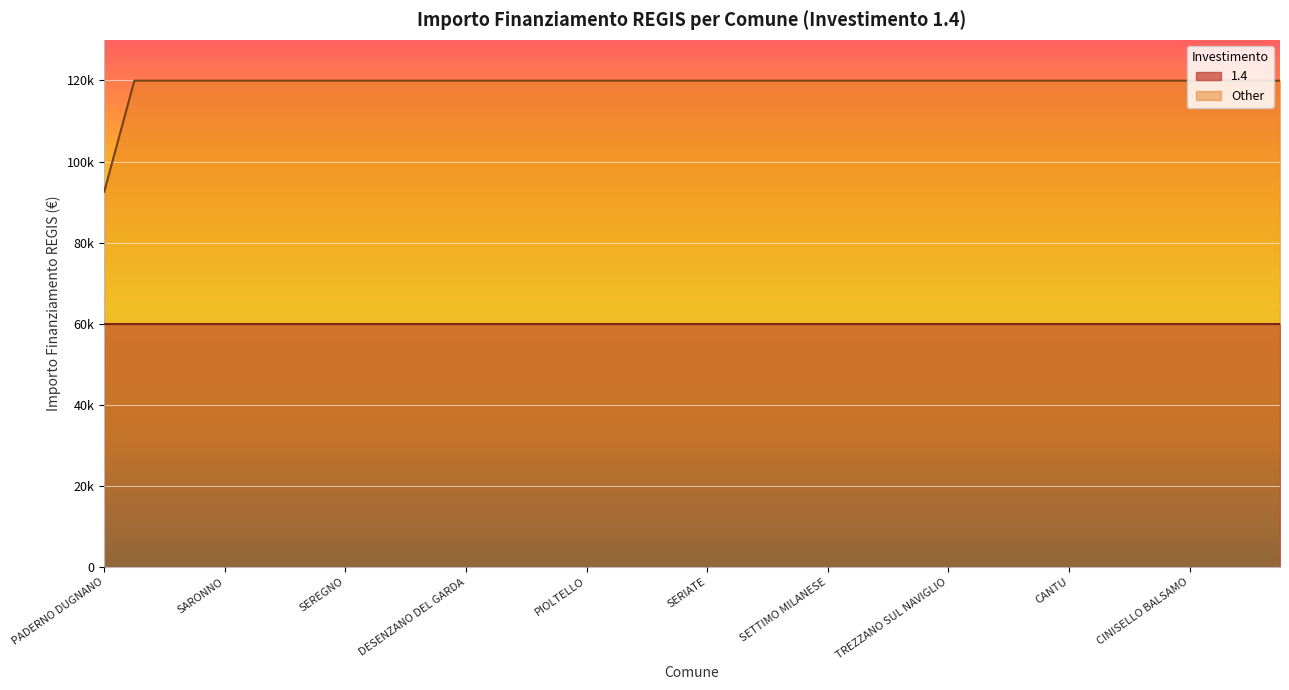

What are all the series names shown in the legend?

1.4, Other